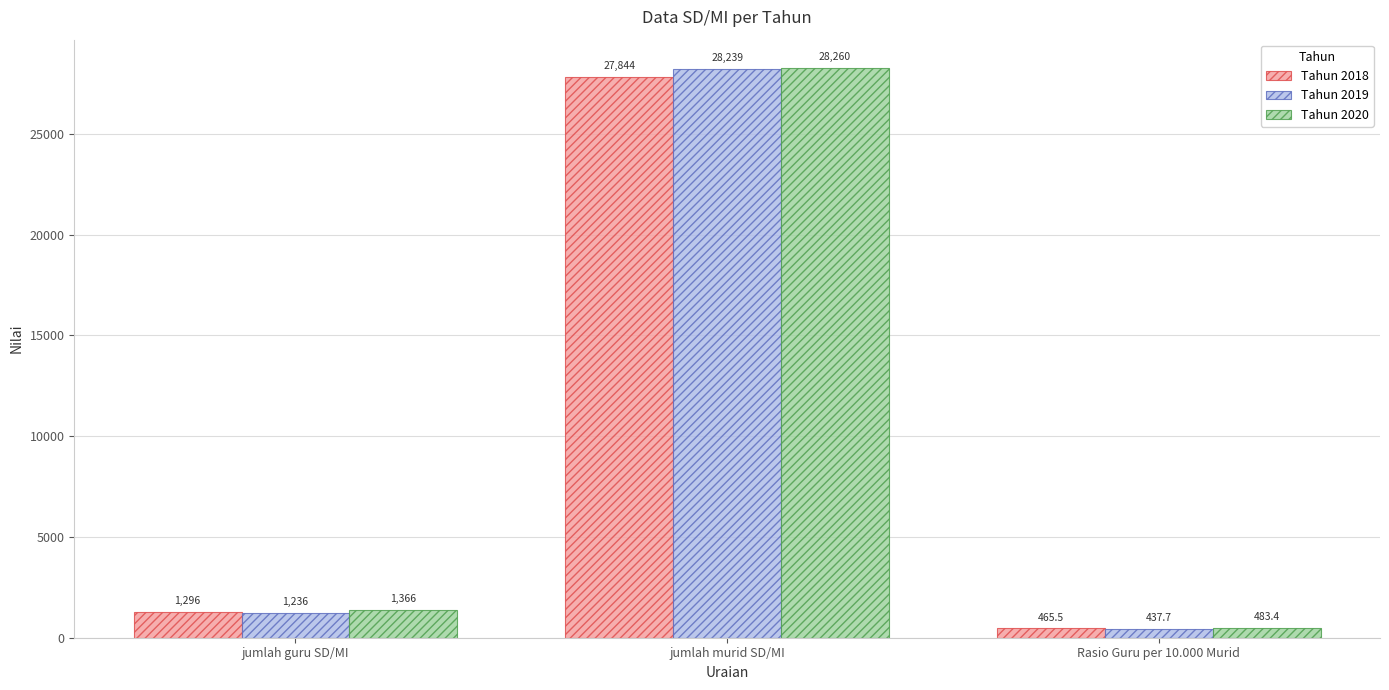

Rank the series at jumlah murid SD/MI from highest to lowest value.

Tahun 2020, Tahun 2019, Tahun 2018